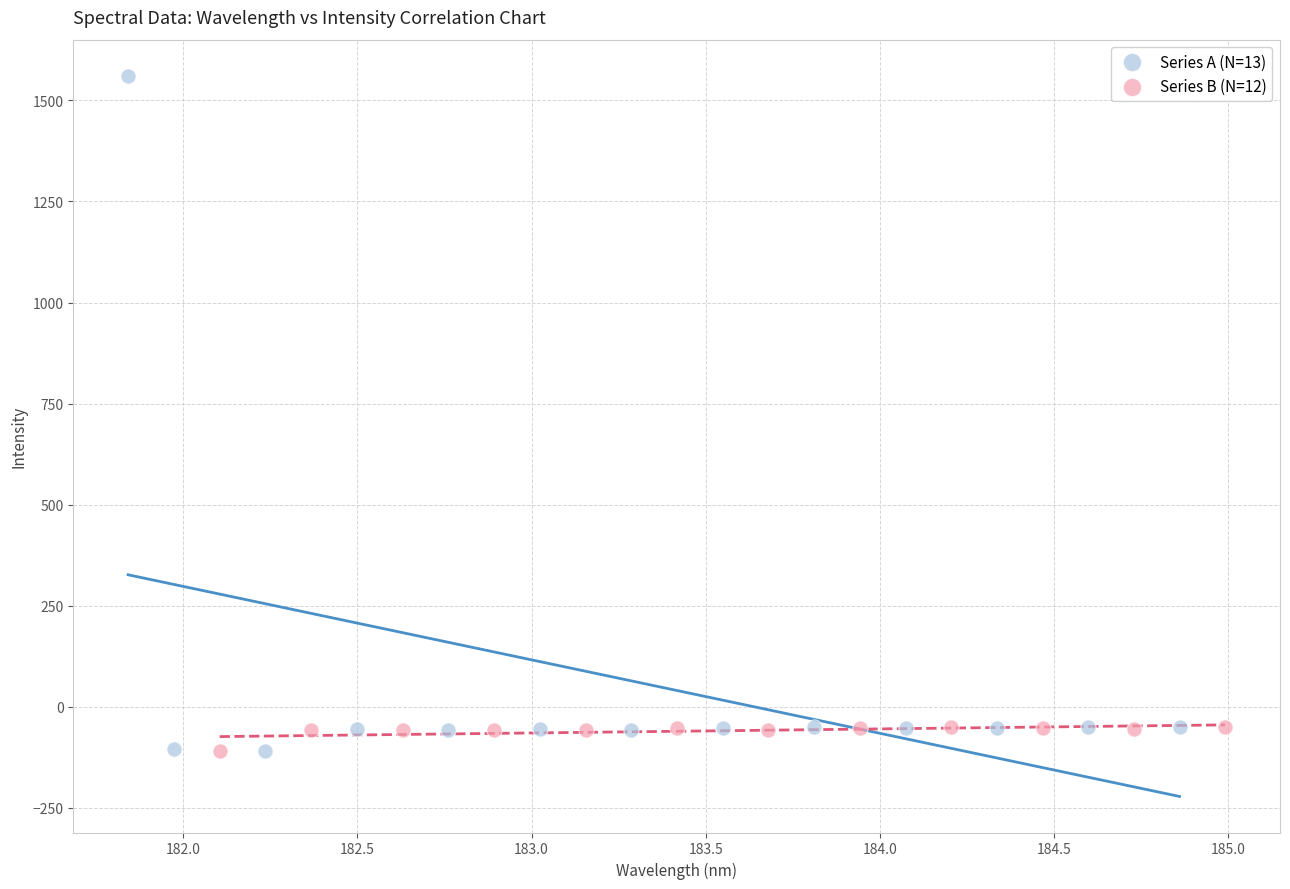

What are all the series names shown in the legend?

Series A (N=13), Series B (N=12)